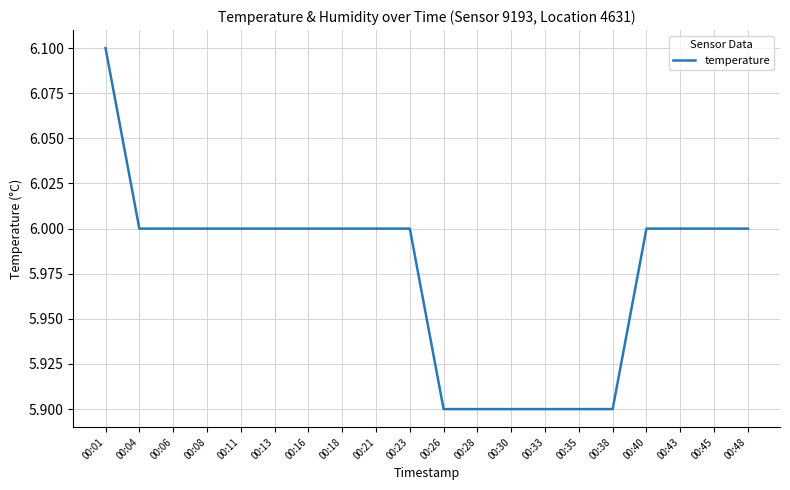

What is the average value?

6.0